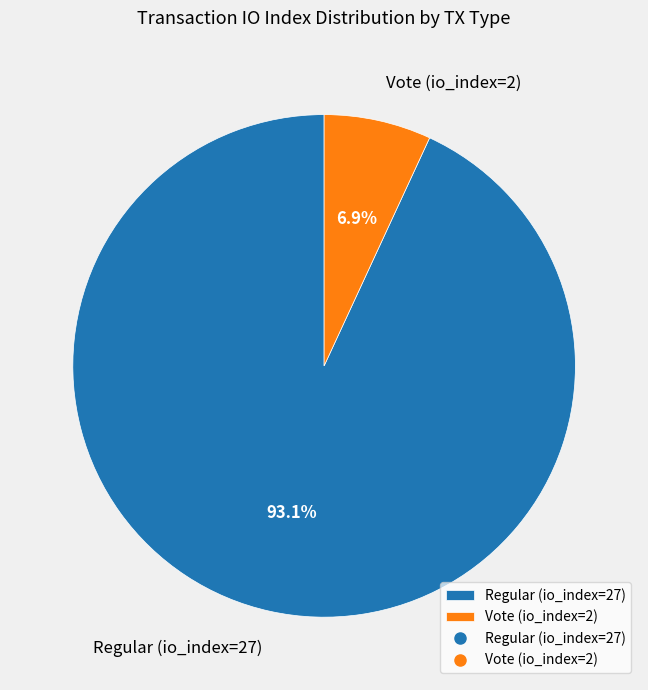

Between Regular (io_index=27) and Vote (io_index=2), which is larger?

Regular (io_index=27)